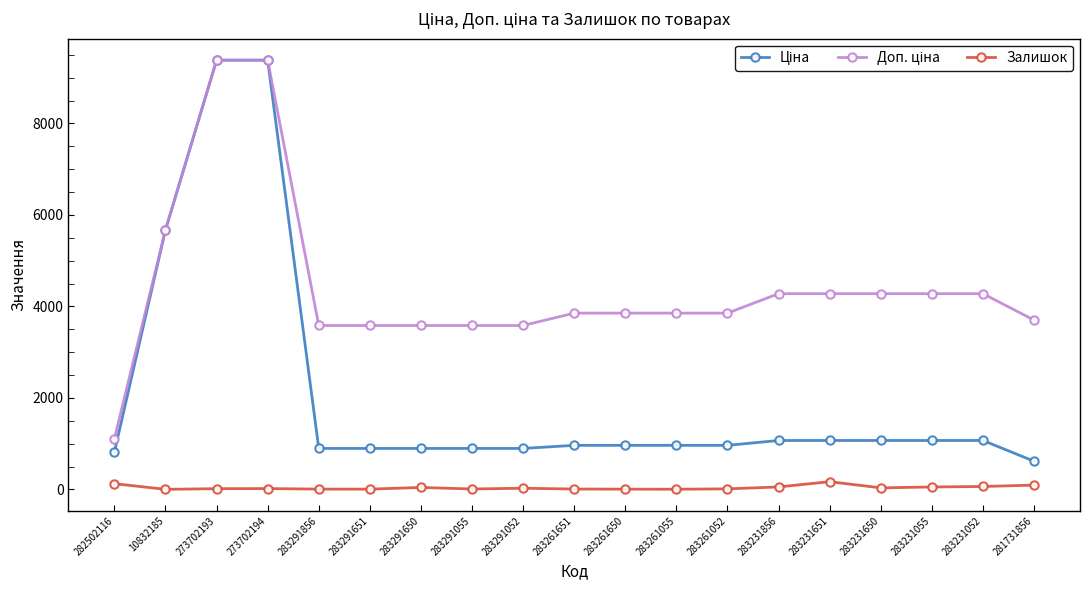

What position from the left is 282502116?

1